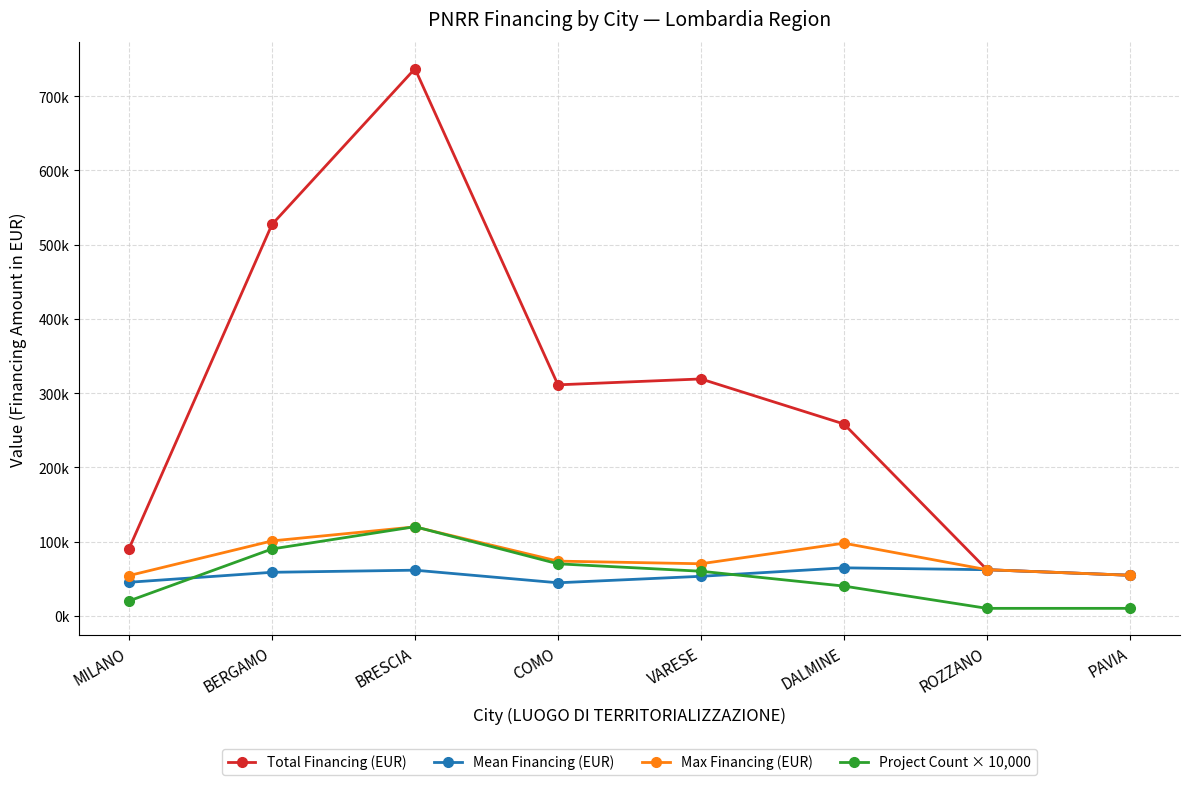

At which category is the sum across all series the highest?

BRESCIA